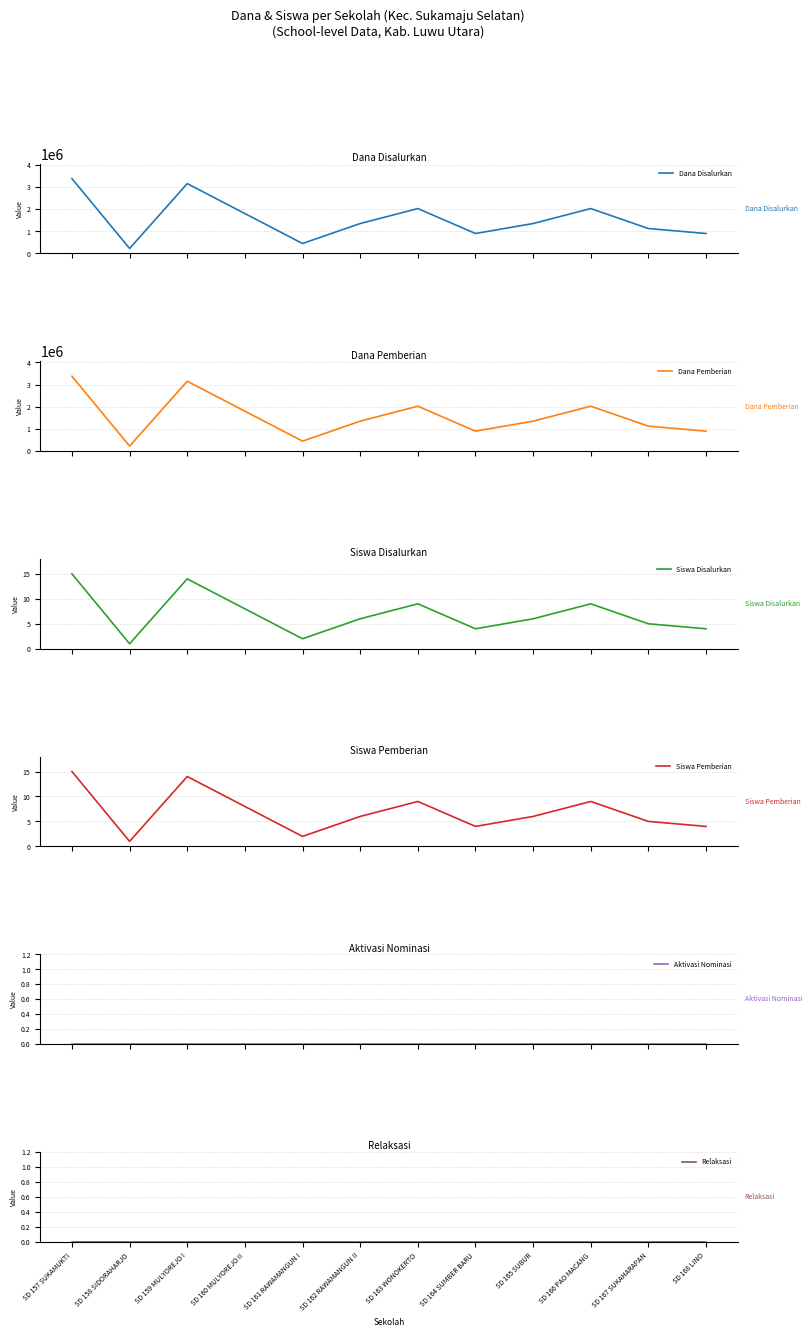

What is the label of the 1st point from the right?

SD 168 LINO